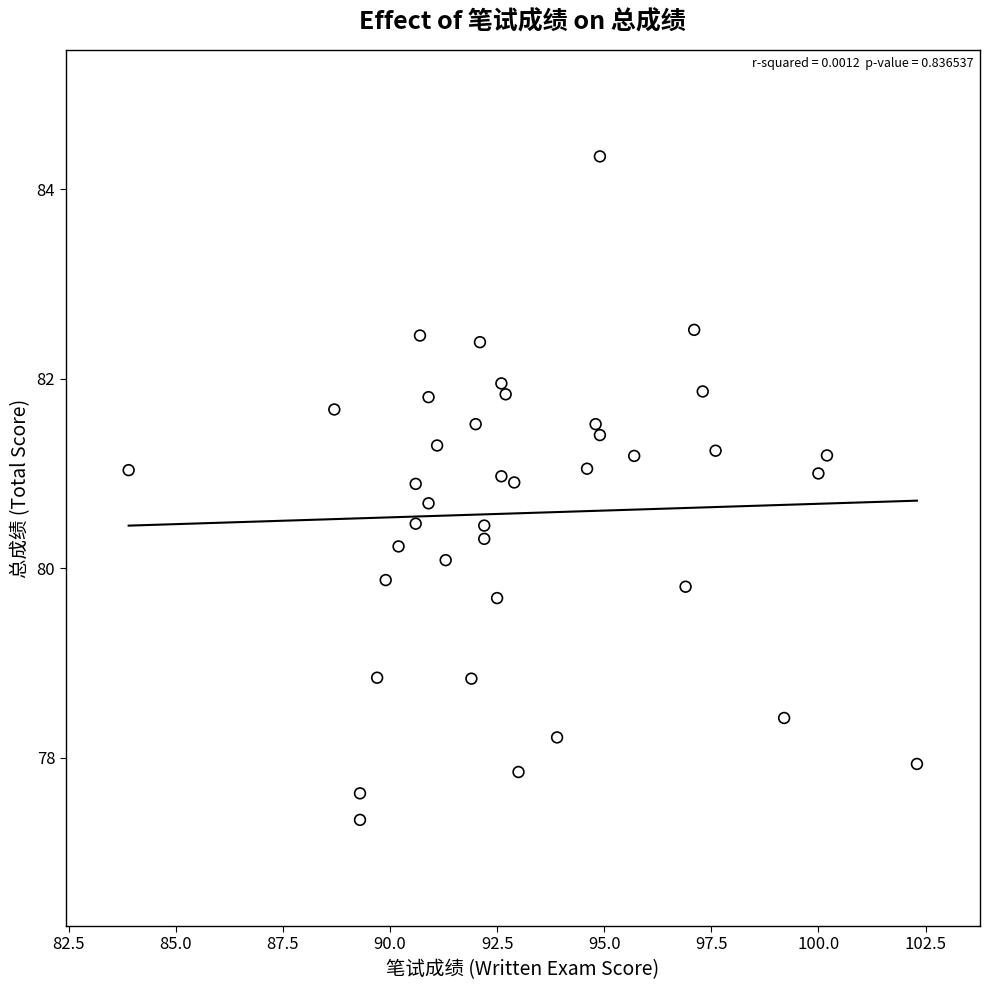

What is the range of Y values (max minus min)?

7.0